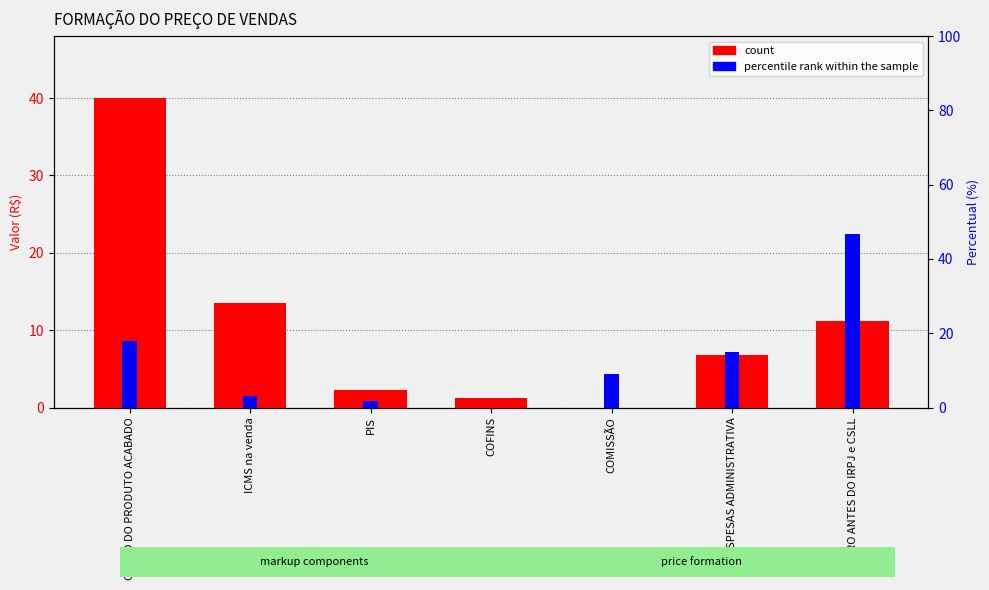

What is the total value across all series at ICMS na venda?

16.5